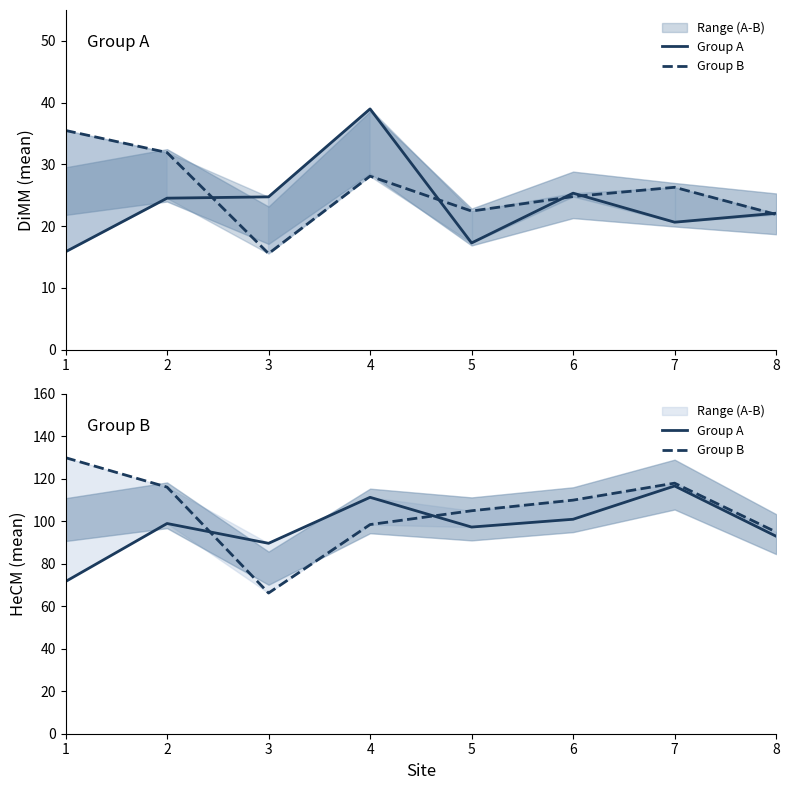

Is the value of Group B at 2 greater than the value of Group A at 1?

Yes